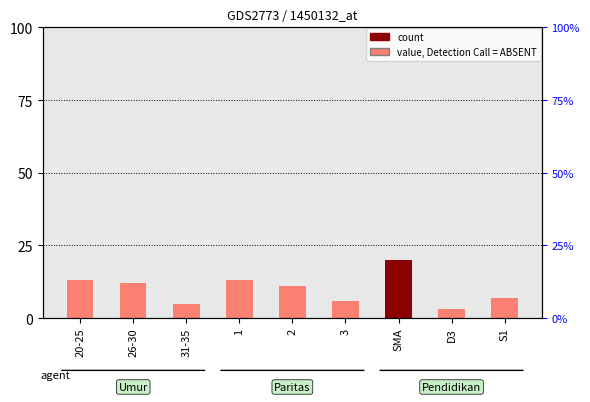

How many categories are shown in the chart?

9